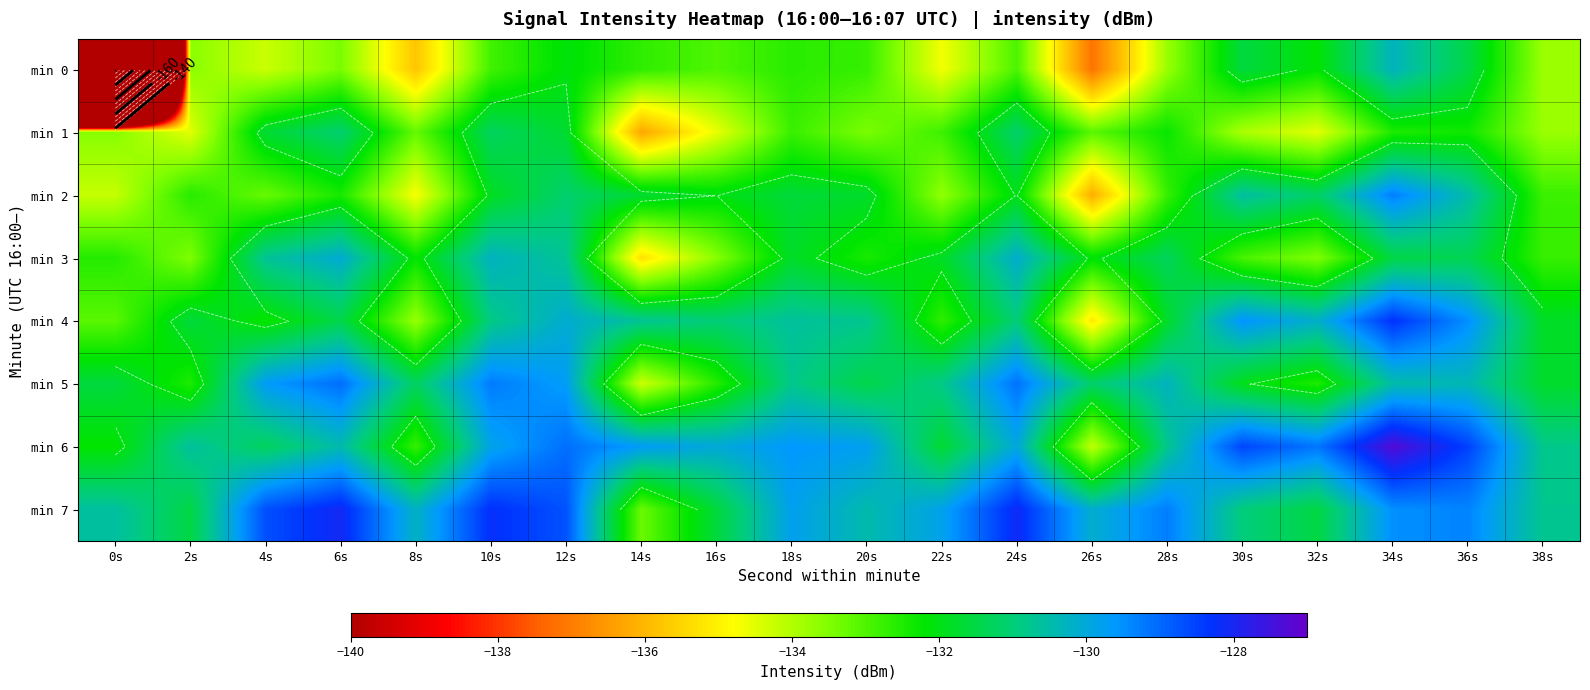

What is the minimum value shown in the chart?

-220.7